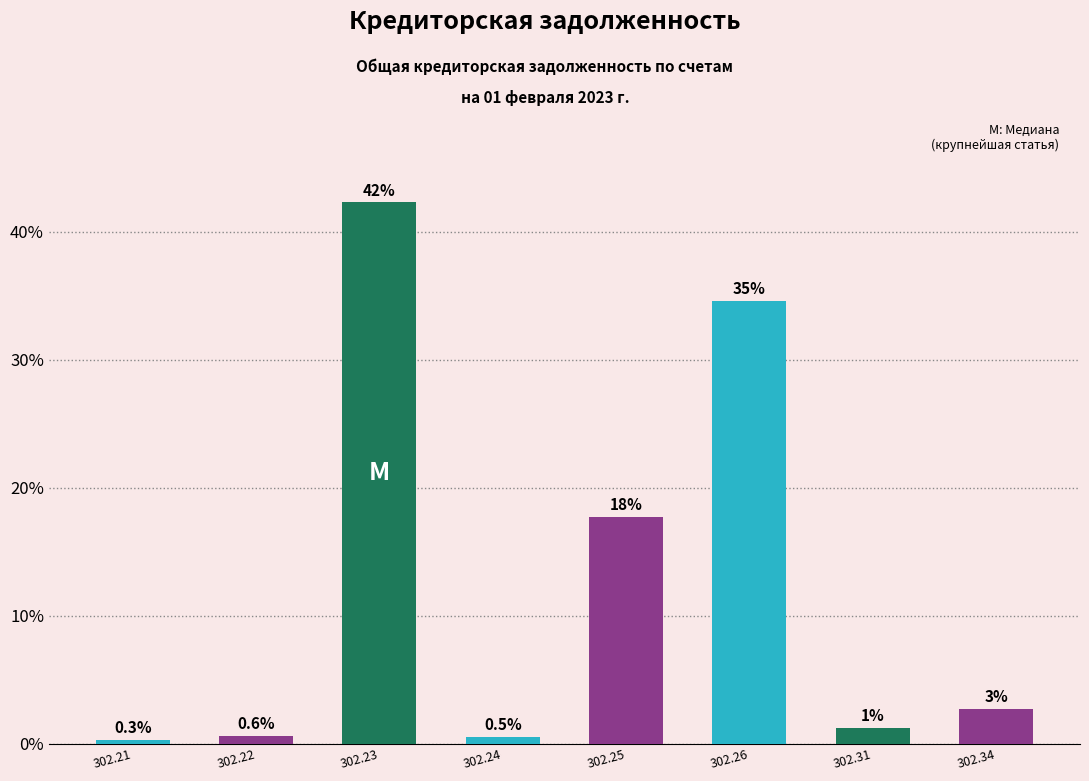

What is the difference between the values at 302.23 and 302.24?

41.7